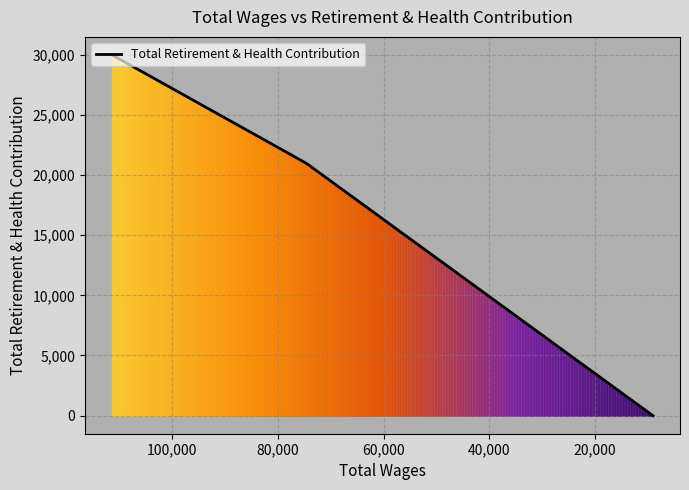

Reading right to left, transcribe all the data shown in this chart.

9062.0=0	74588.0=20968	111336.0=29971